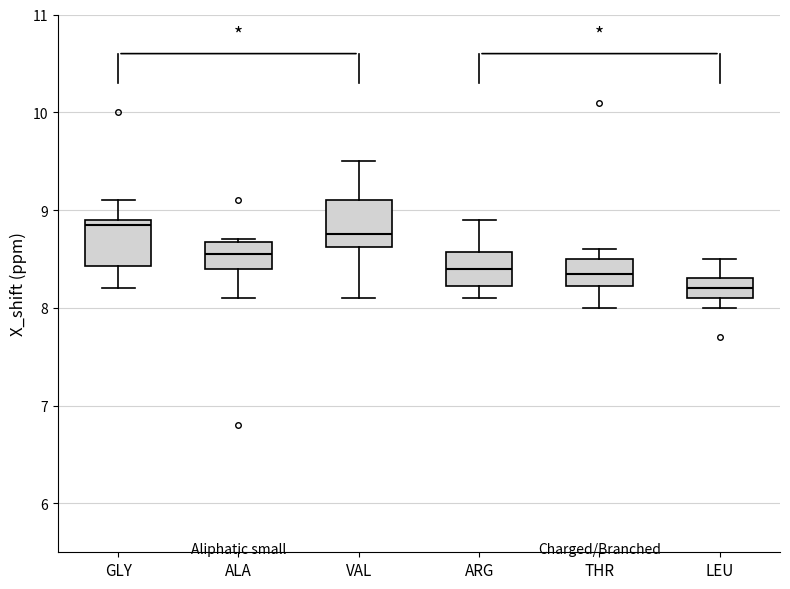

Where is the lower edge of the box for GLY on the y-axis? The values are not printed on the chart, so give them approximately, as read against the axis.

8.4